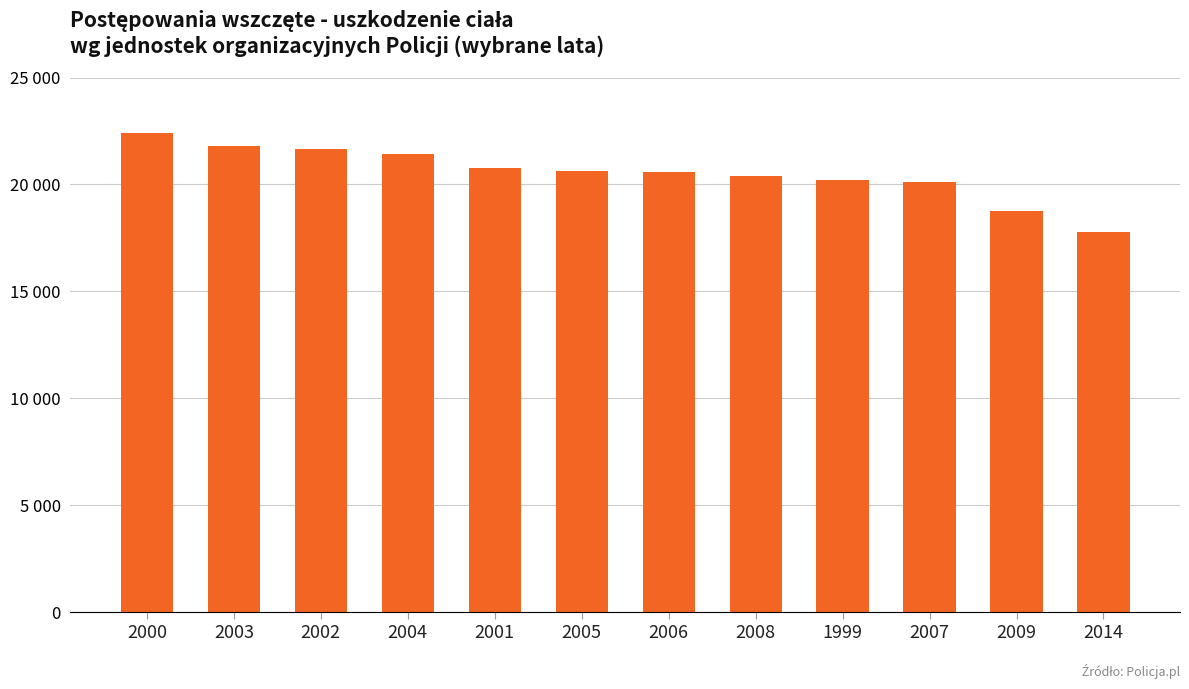

Reading left to right, extract all data points from this chart.

2000=22390	2003=21802	2002=21666	2004=21409	2001=20757	2005=20621	2006=20591	2008=20369	1999=20187	2007=20104	2009=18771	2014=17786